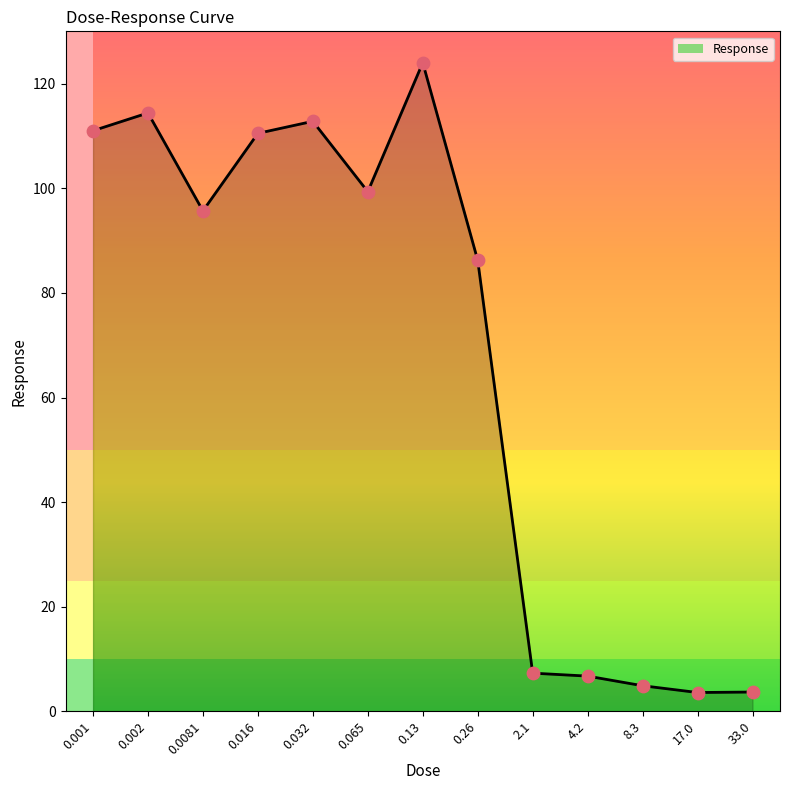

What is the ratio of the value at 4.2 to the value at 0.016?

0.1